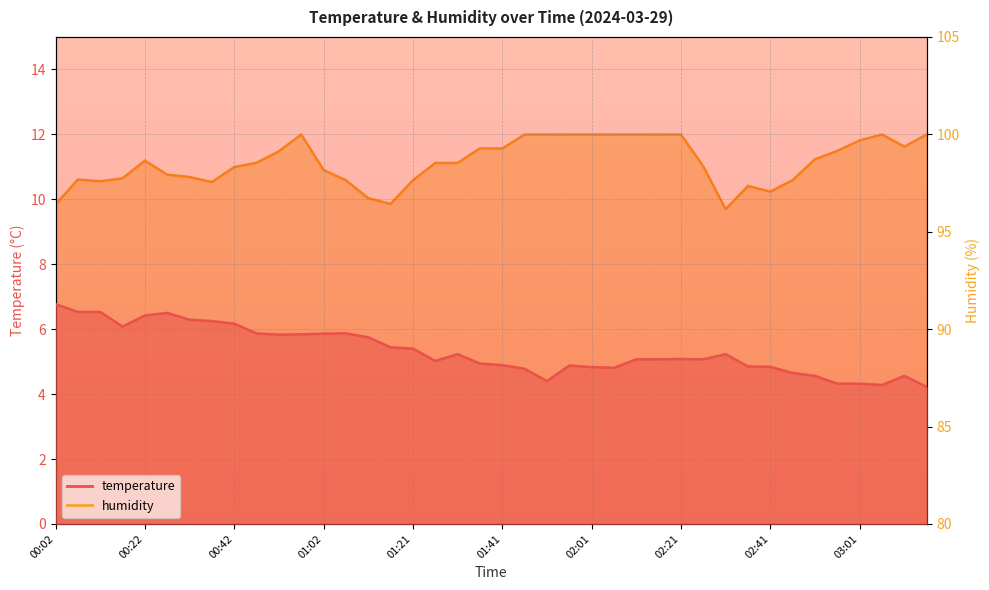

At which category is the sum across all series the highest?

00:57